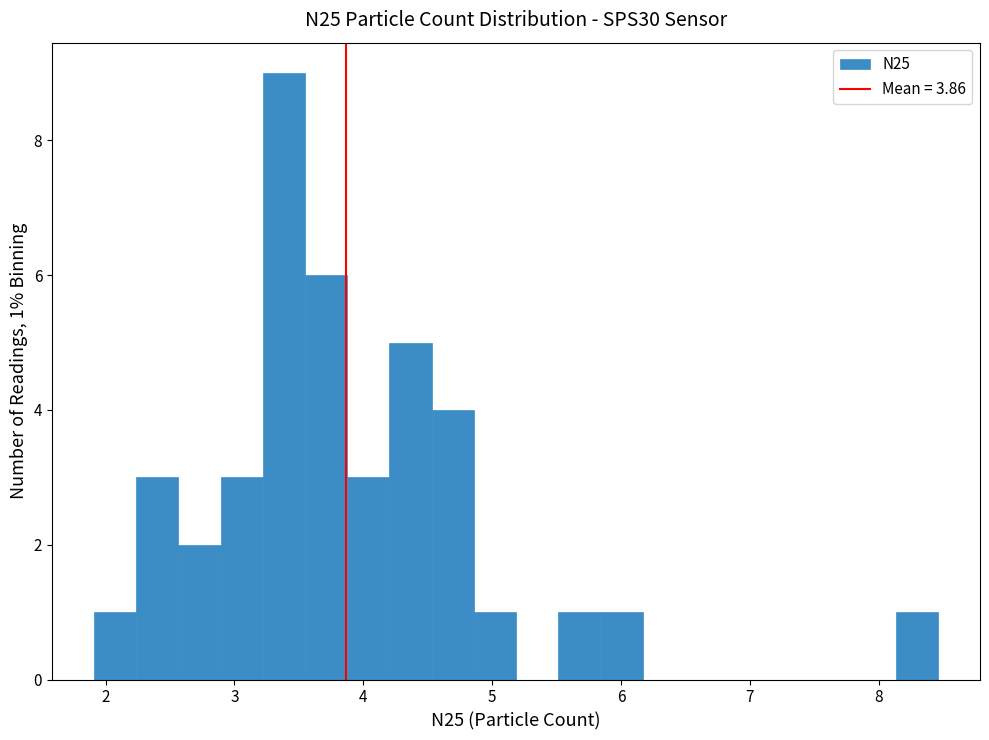

Read against the x-axis, roughly where is the centre of the tallest bar?

3.4